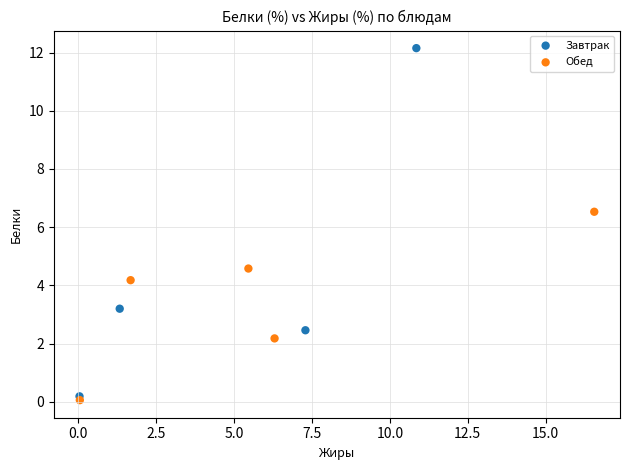

What are all the series names shown in the legend?

Завтрак, Обед